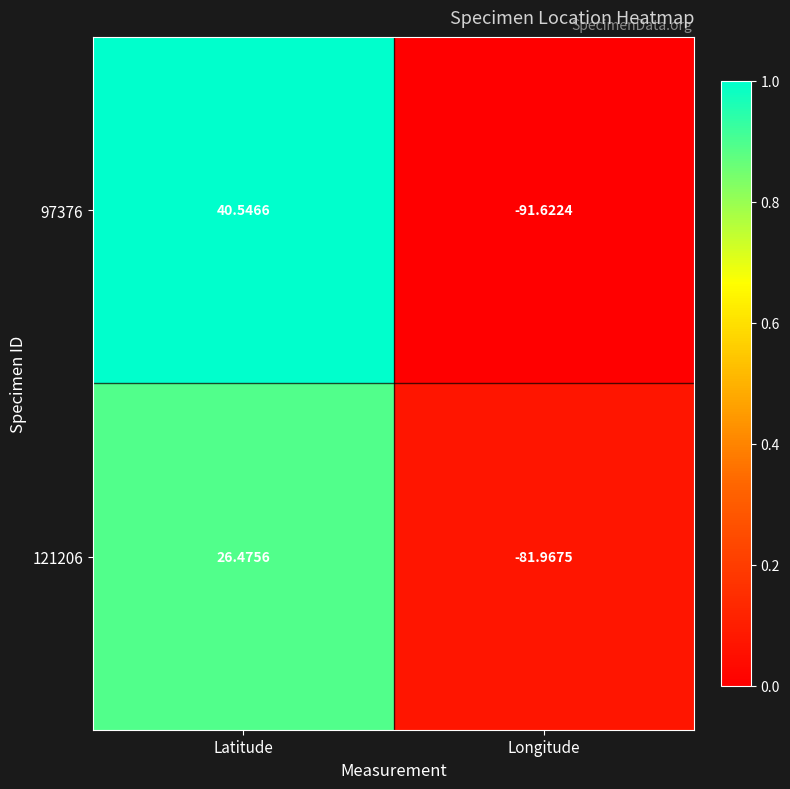

What is the total value across all series at Latitude?

67.0